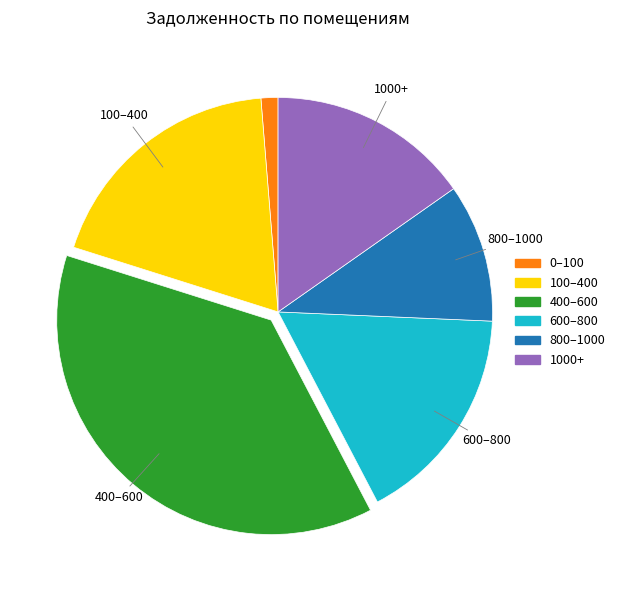

How many slices are in this pie chart?

6